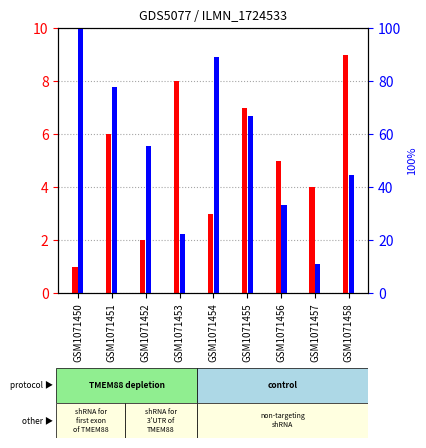

How many bars are there in total?

18